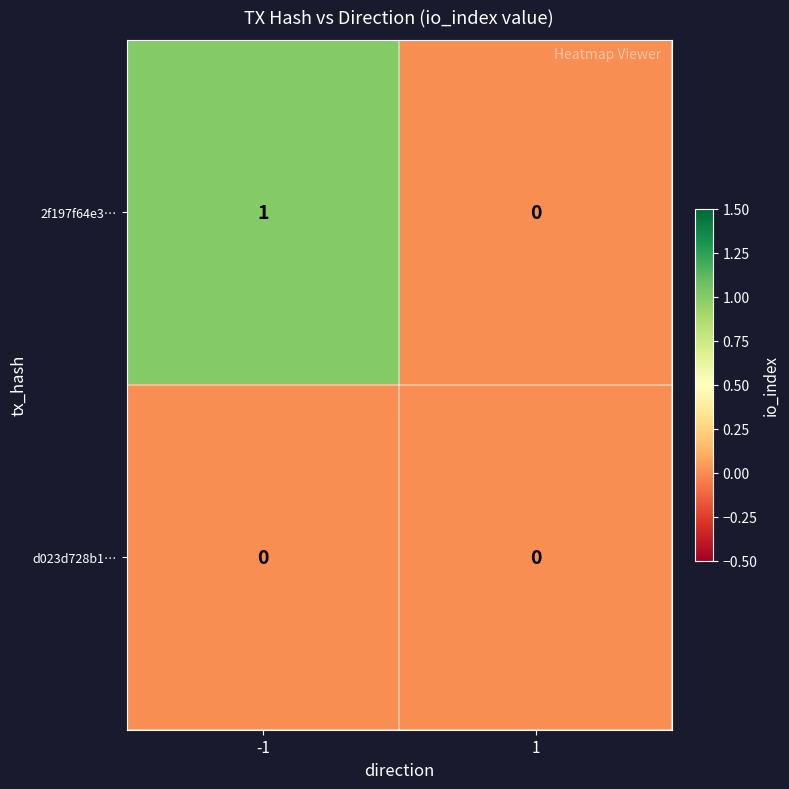

Reading left to right, what are all the values shown in this chart?

2f197f64e3…: -1=1	1=0
d023d728b1…: -1=0	1=0